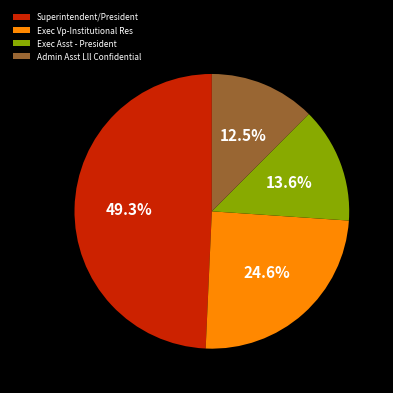

To the nearest percent, what is the difference between the largest and smallest slice percentages?

37%